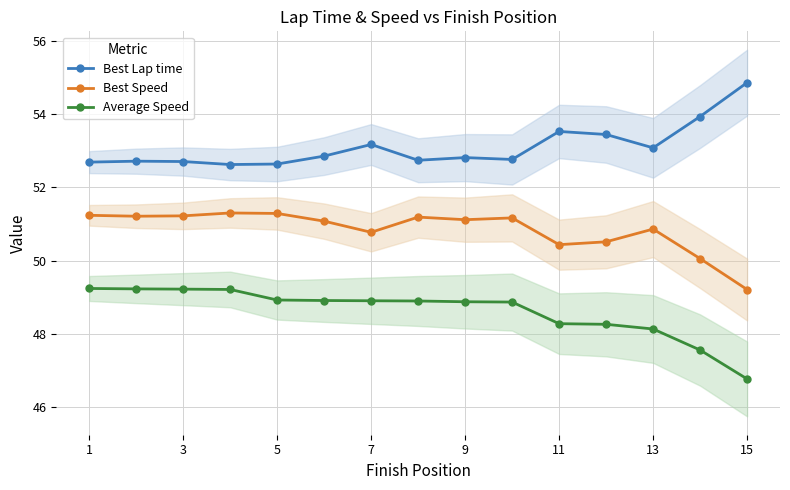

True or false: Average Speed and Best Speed cross at least once.

False